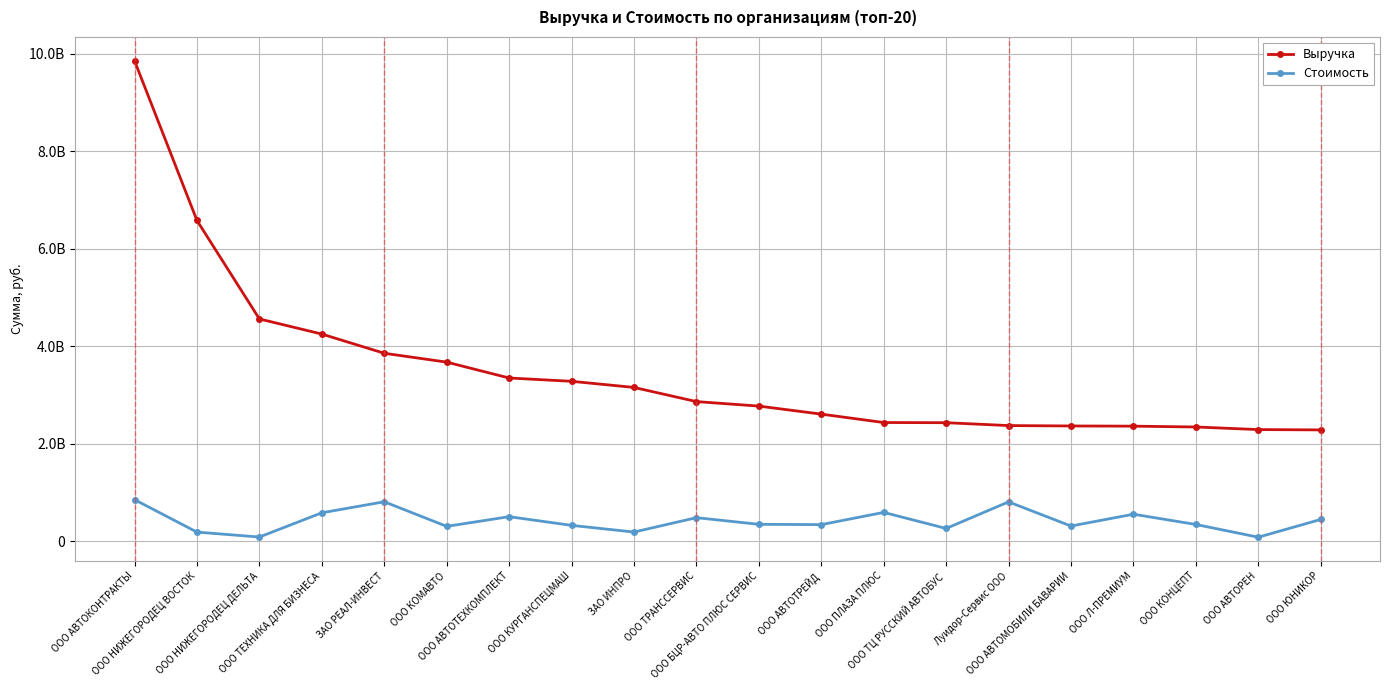

List the labels in order of Выручка value, smallest first.

ООО ЮНИКОР, ООО АВТОРЕН, ООО КОНЦЕПТ, ООО Л-ПРЕМИУМ, ООО АВТОМОБИЛИ БАВАРИИ, Луидор-Сервис ООО, ООО ТЦ РУССКИЙ АВТОБУС, ООО ПЛАЗА ПЛЮС, ООО АВТОТРЕЙД, ООО БЦР-АВТО ПЛЮС СЕРВИС, ООО ТРАНССЕРВИС, ЗАО ИНПРО, ООО КУРГАНСПЕЦМАШ, ООО АВТОТЕХКОМПЛЕКТ, ООО КОМАВТО, ЗАО РЕАЛ-ИНВЕСТ, ООО ТЕХНИКА ДЛЯ БИЗНЕСА, ООО НИЖЕГОРОДЕЦ ДЕЛЬТА, ООО НИЖЕГОРОДЕЦ ВОСТОК, ООО АВТОКОНТРАКТЫ